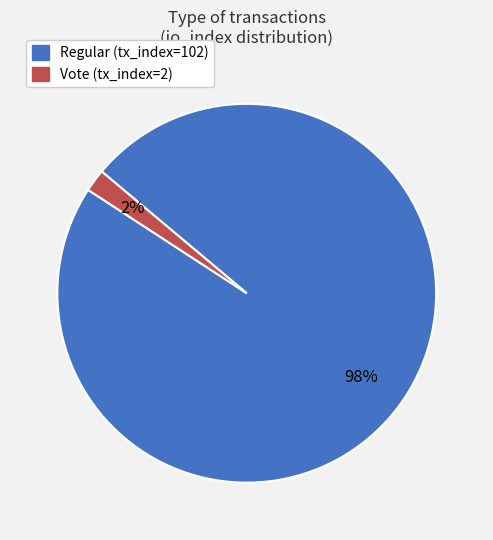

Count the number of slices in the pie.

2